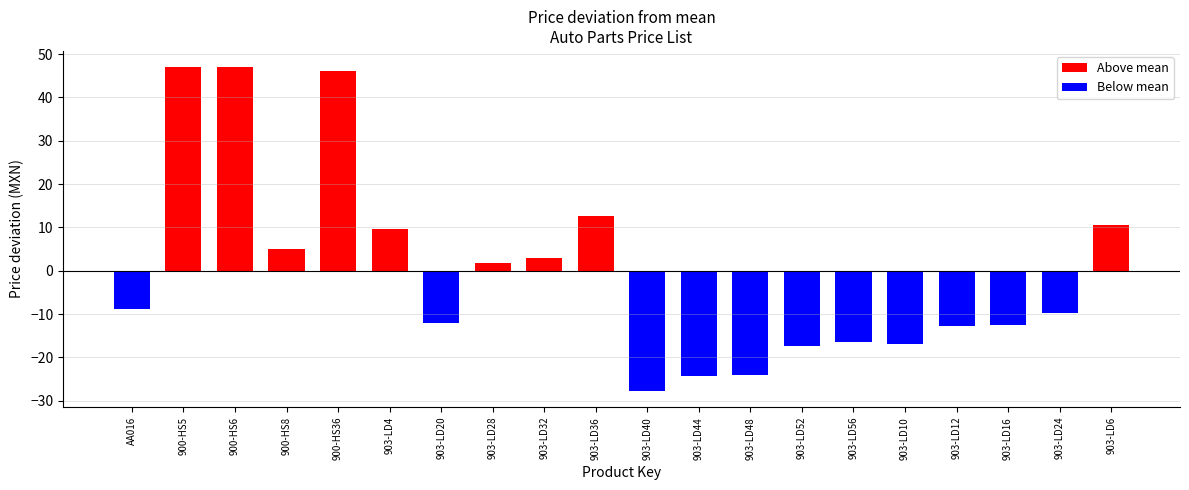

List the labels in order of value, largest first.

900-HS5, 900-HS6, 900-HS36, 903-LD36, 903-LD6, 903-LD4, 900-HS8, 903-LD32, 903-LD28, AA016, 903-LD24, 903-LD20, 903-LD16, 903-LD12, 903-LD56, 903-LD10, 903-LD52, 903-LD48, 903-LD44, 903-LD40